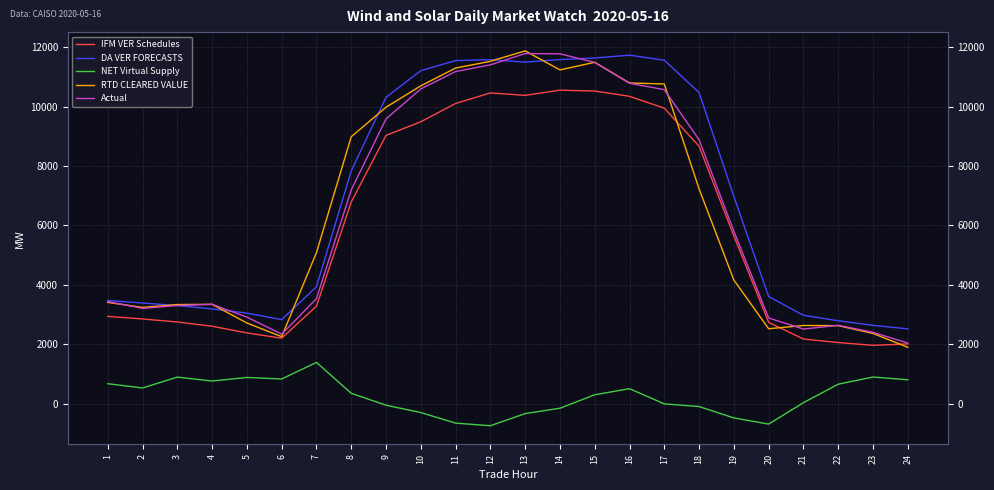

At which category does the chart reach its peak across all series?

13